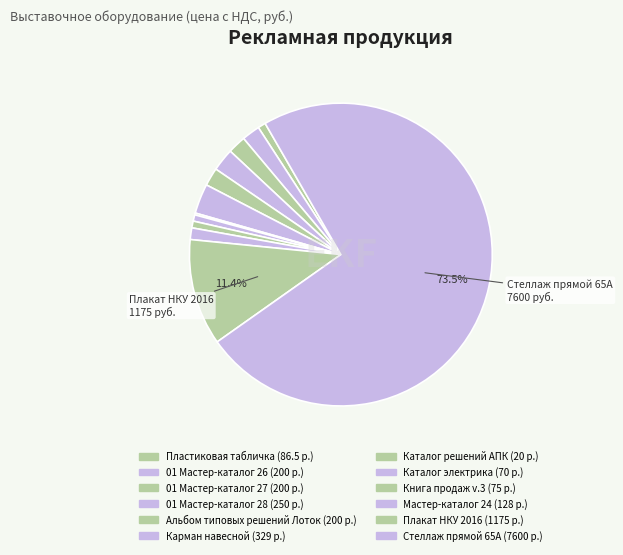

Which slice is the smallest?

Каталог решений АПК